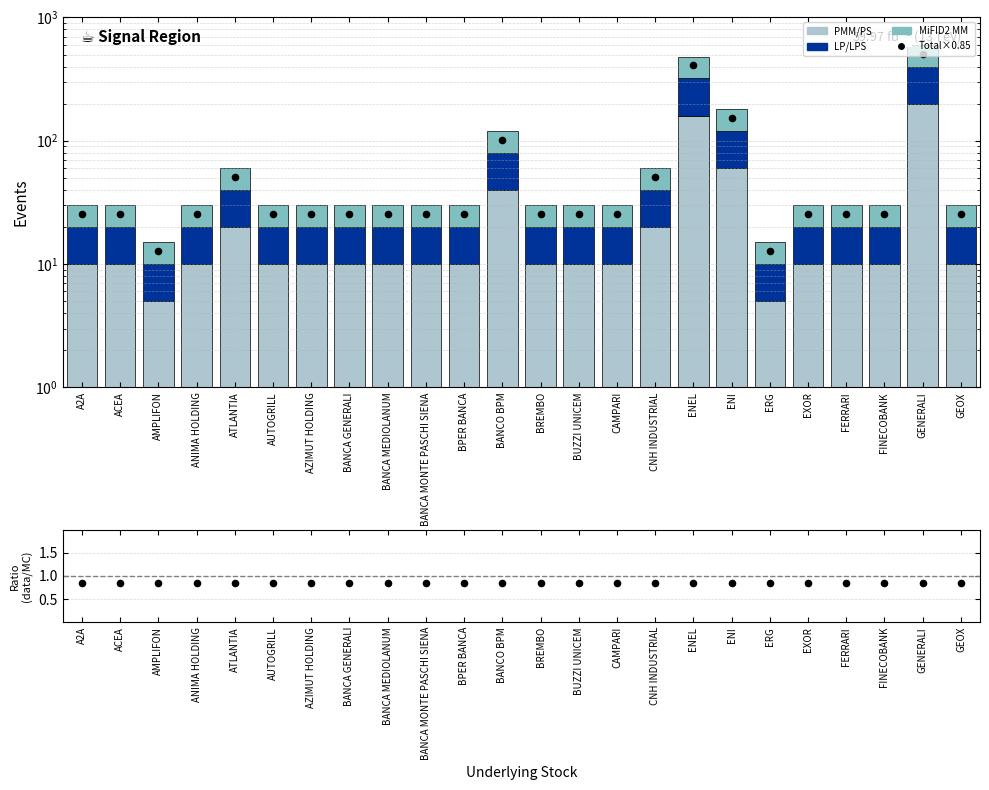

Which series reaches the minimum Y coordinate?

Ratio